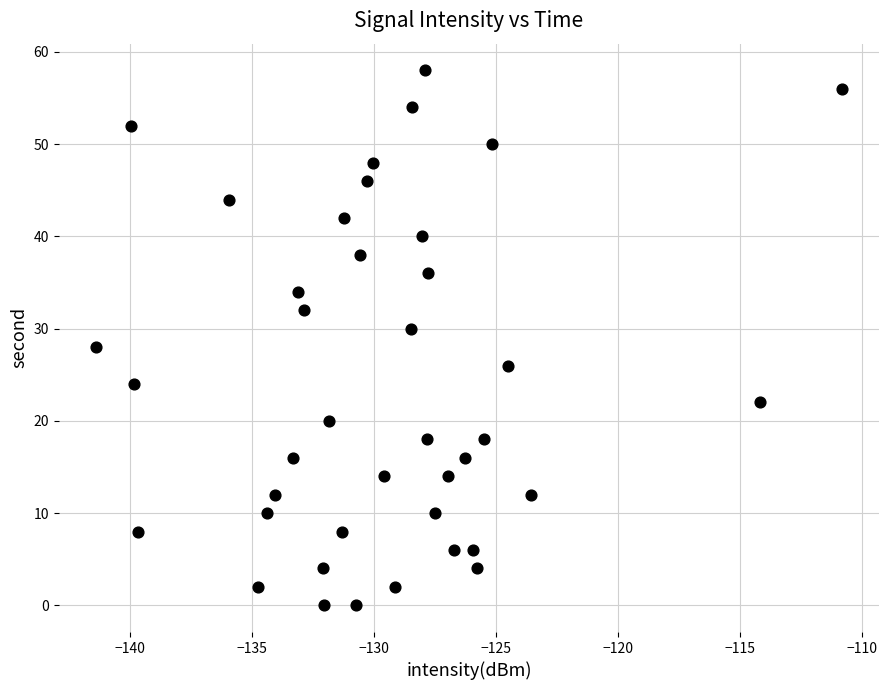

What is the range of Y values (max minus min)?

58